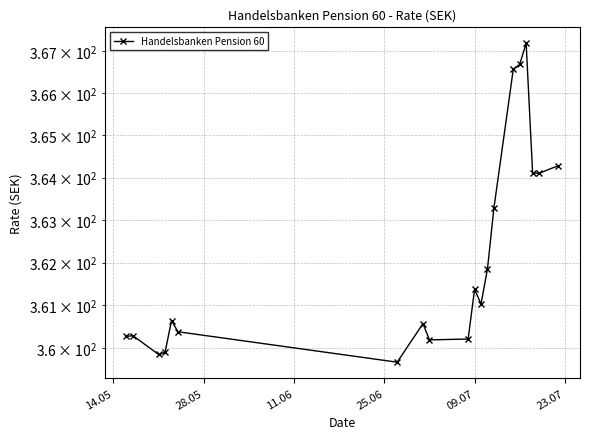

What is the maximum value shown in the chart?

367.2